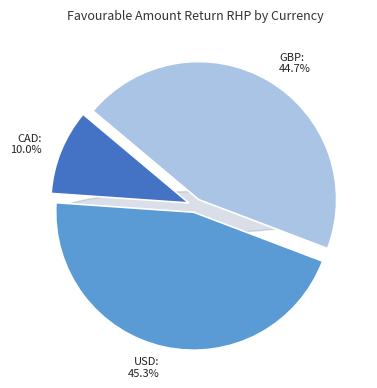

The USD slice represents 1% of the pie. True or false?

False